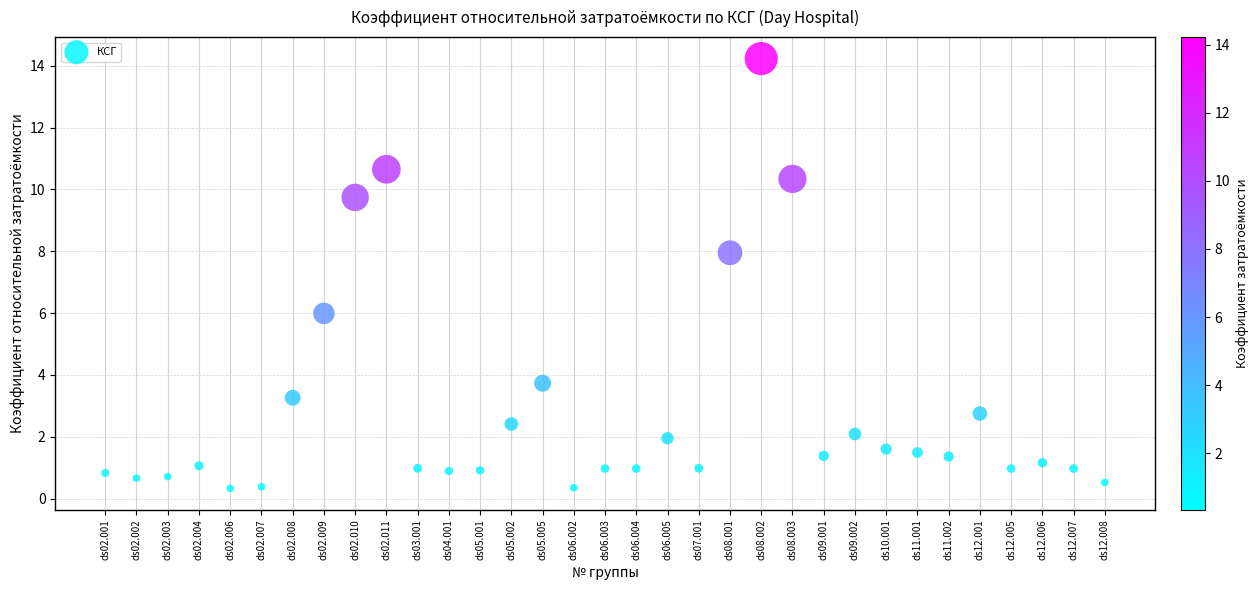

What is the range of X values (max minus min)?

32.0